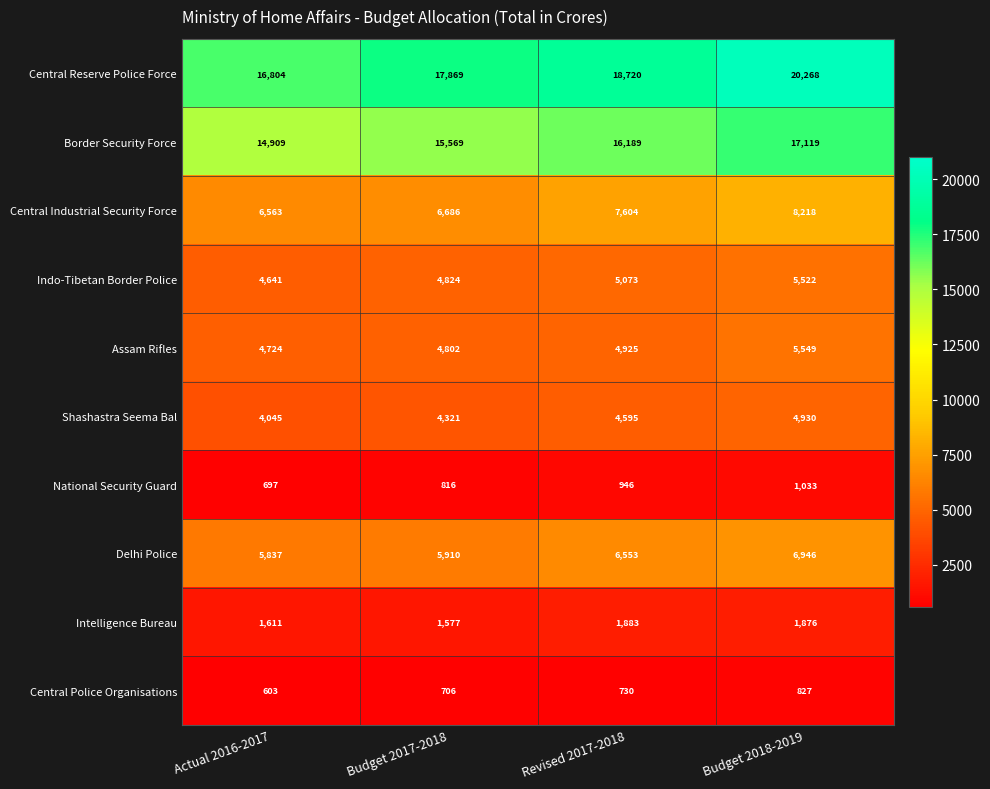

What is the spread (max minus min) of values at Budget 2017-2018?

17163